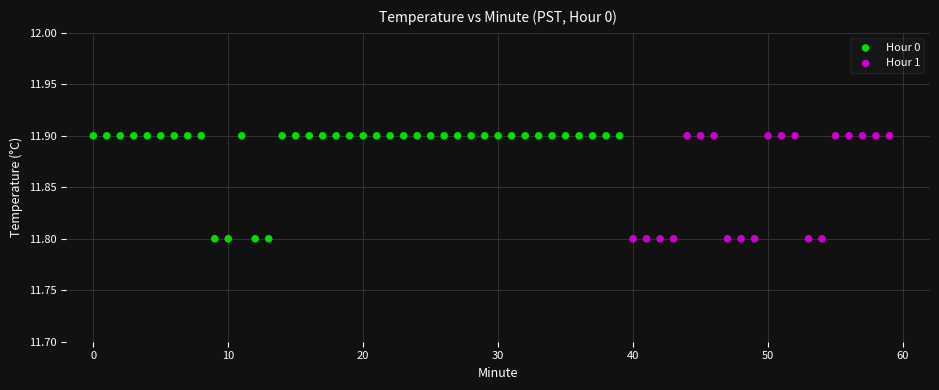

What are all the series names shown in the legend?

Hour 0, Hour 1